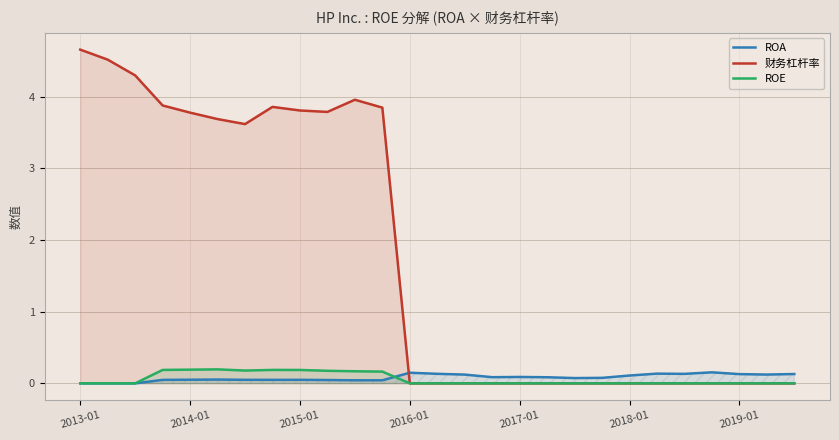

True or false: ROE and 财务杠杆率 intersect in this chart.

False